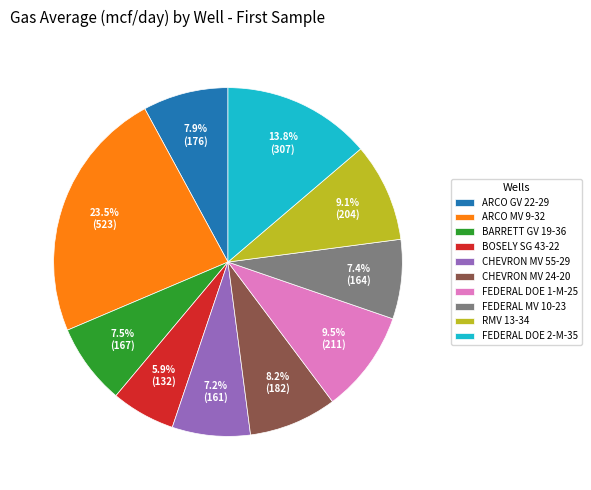

What is the ratio of the value at FEDERAL DOE 1-M-25 to the value at ARCO MV 9-32?

0.4